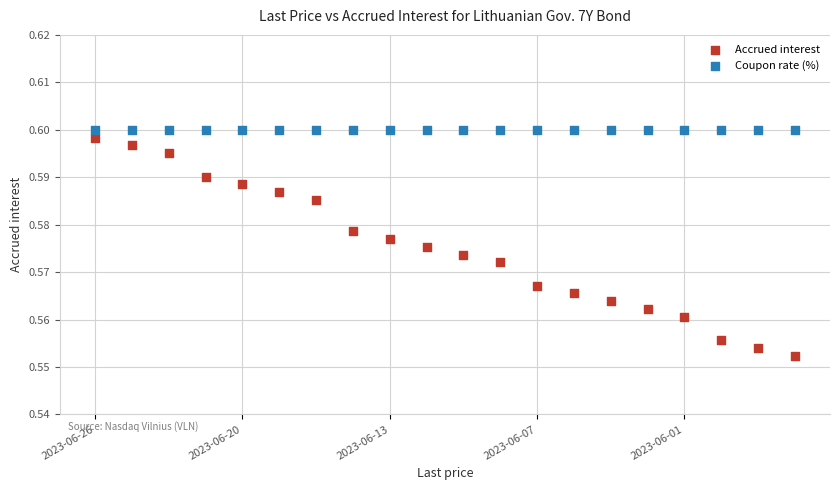

Which series contains the lowest Y value?

Accrued interest